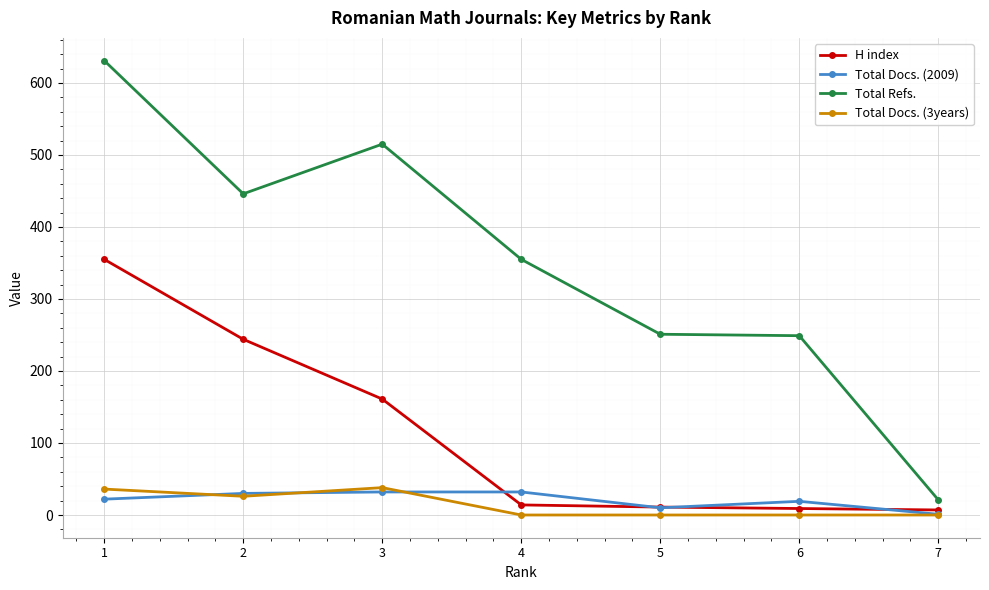

At which category is the sum across all series the highest?

1